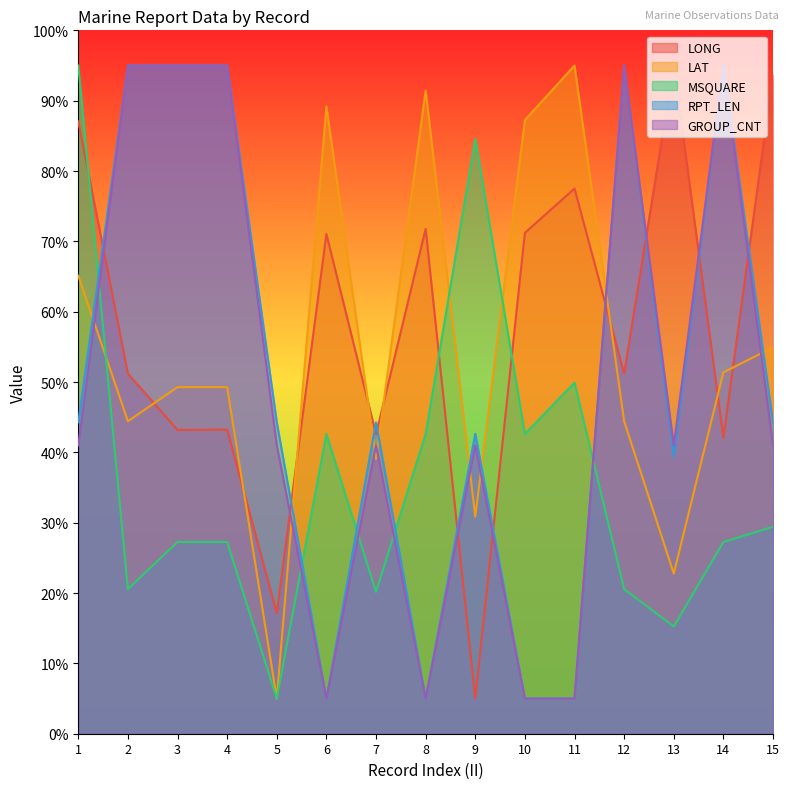

Between which two adjacent categories do LONG and GROUP_CNT first intersect?

1 and 2